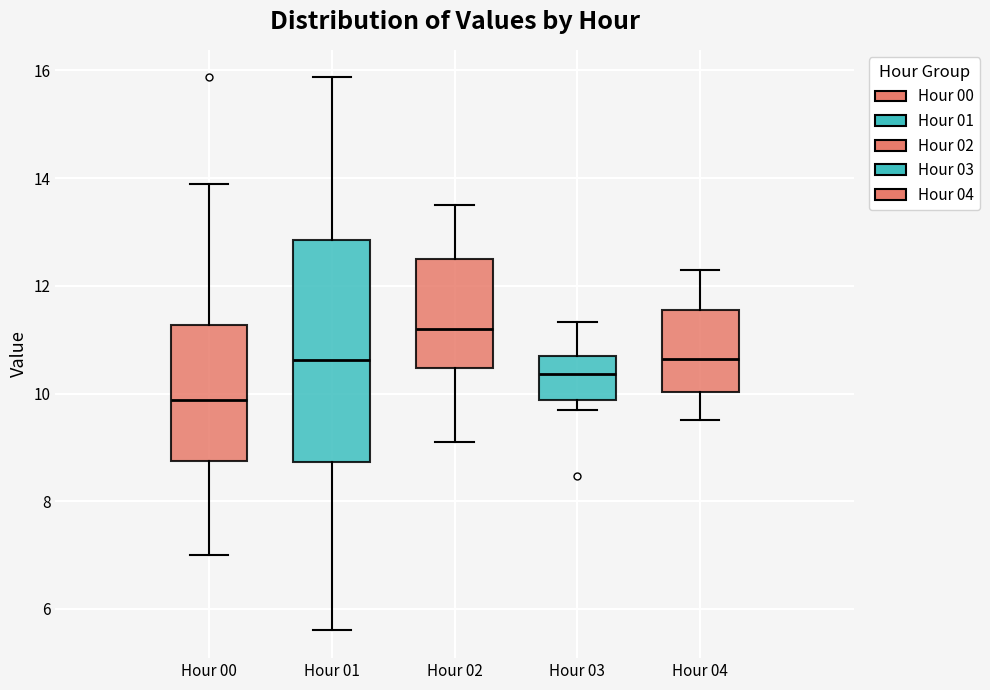

Reading left to right, transcribe this box plot: for each box, give where its median line is, the range the box spans, and where its two whiskers end, as read against the y-axis. The values are not printed on the chart, so give them approximately, as read against the axis.

Hour 00: median 9.8, box 8.8 to 11.2, whiskers 7.0 to 14.0
Hour 01: median 10.6, box 8.8 to 12.8, whiskers 5.6 to 15.8
Hour 02: median 11.2, box 10.4 to 12.6, whiskers 9.2 to 13.6
Hour 03: median 10.4, box 9.8 to 10.8, whiskers 9.8 (just below the box's lower edge) to 11.4
Hour 04: median 10.6, box 10.0 to 11.6, whiskers 9.6 to 12.4